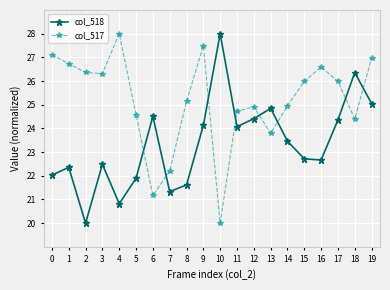

How many interior local peaks does the col_517 series have?

4